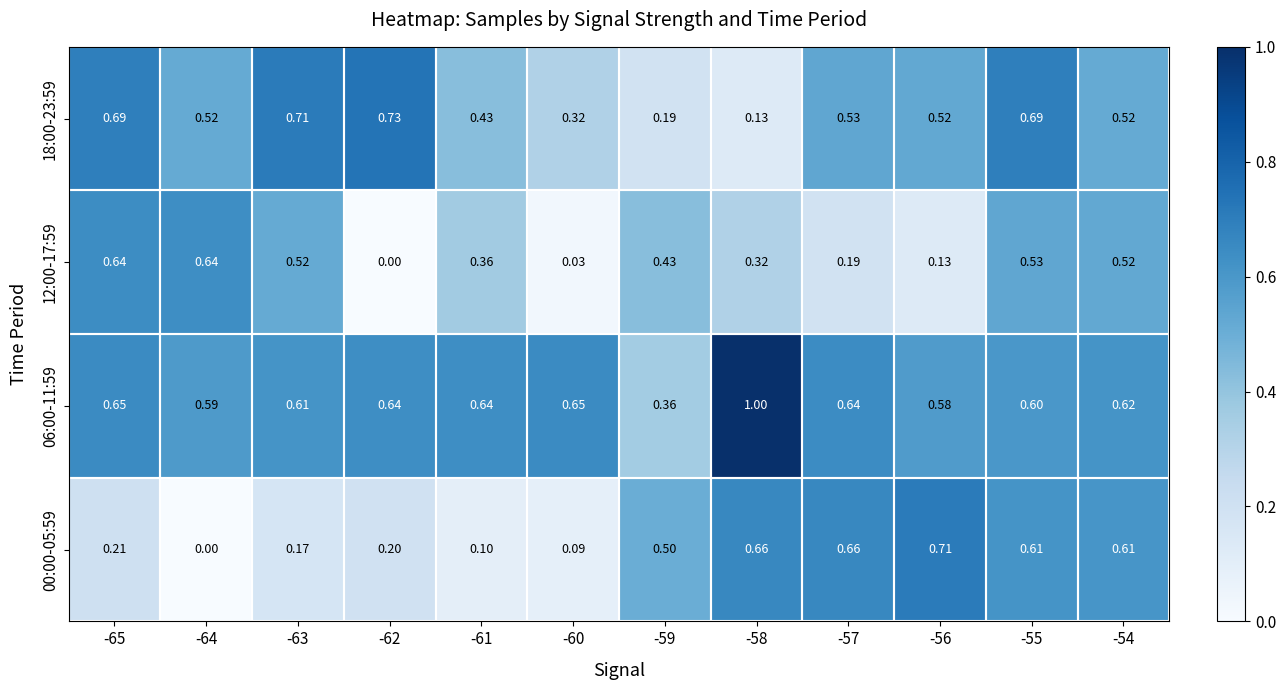

What is the total value across all series at -62?

1.6